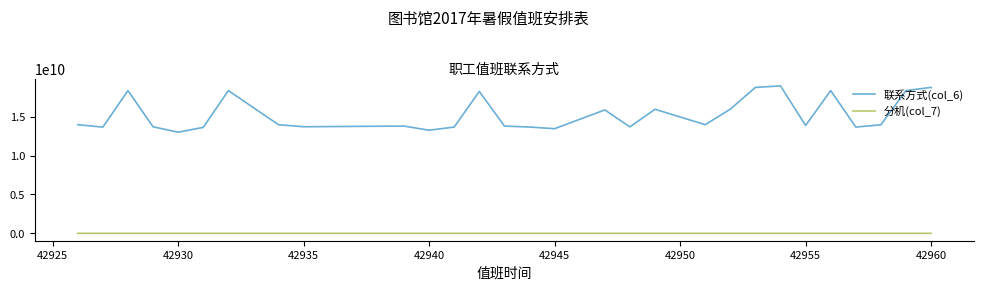

What is the maximum value shown in the chart?

18953145603